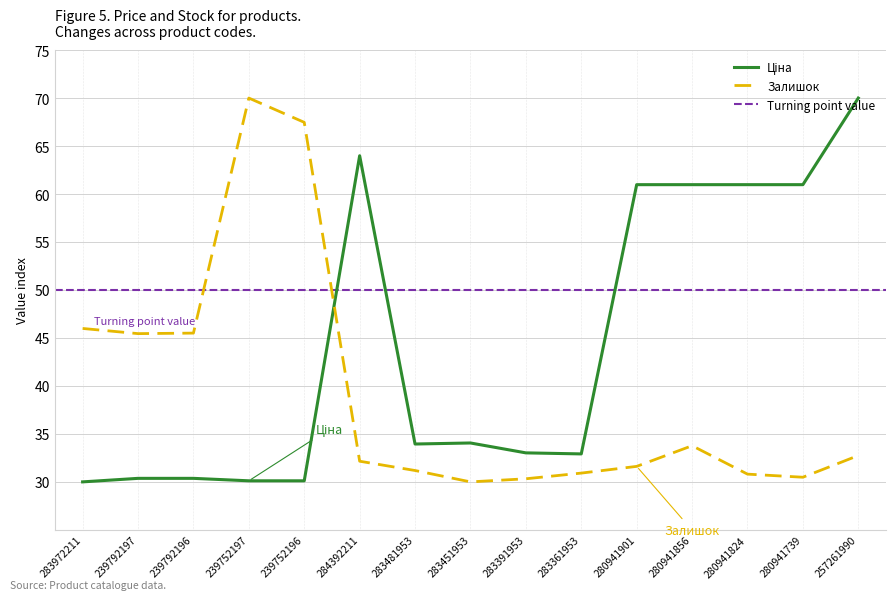

What is the difference between the highest and lowest values at 280941901?

29.4